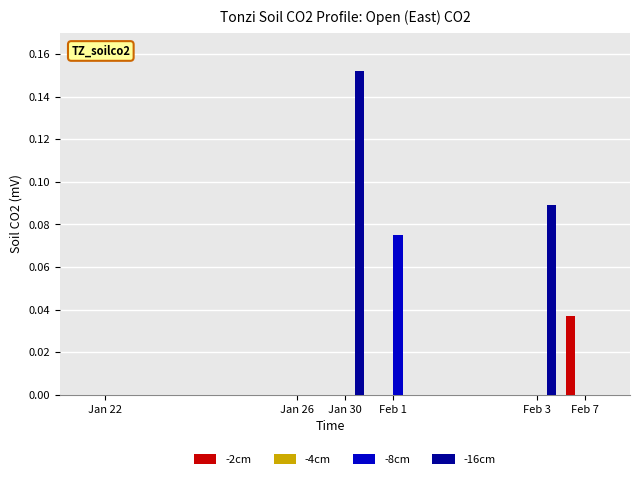

Which series has the largest total across all categories?

-16cm